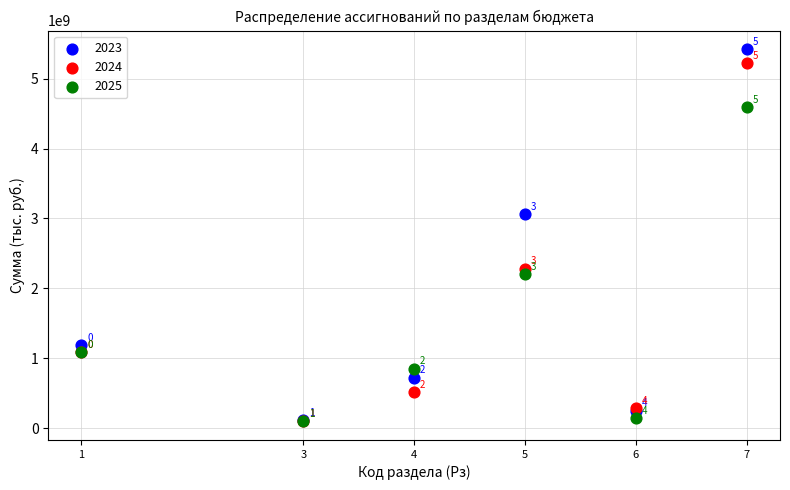

In the 2024 series, what Y value is closest to 2659926671?

2283086498.0